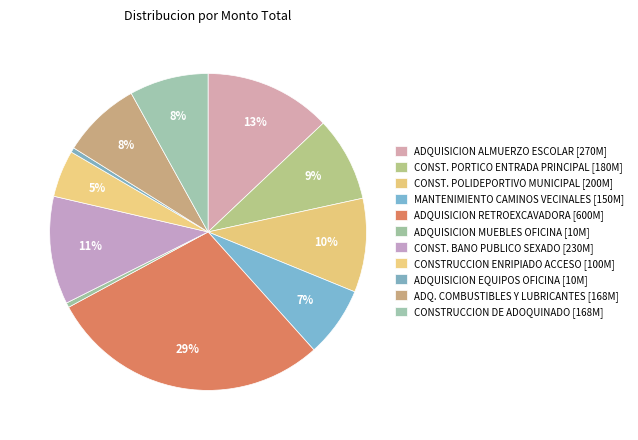

To the nearest percent, what is the combined percentage of ADQUISICION RETROEXCAVADORA and MANTENIMIENTO CAMINOS VECINALES?

36%